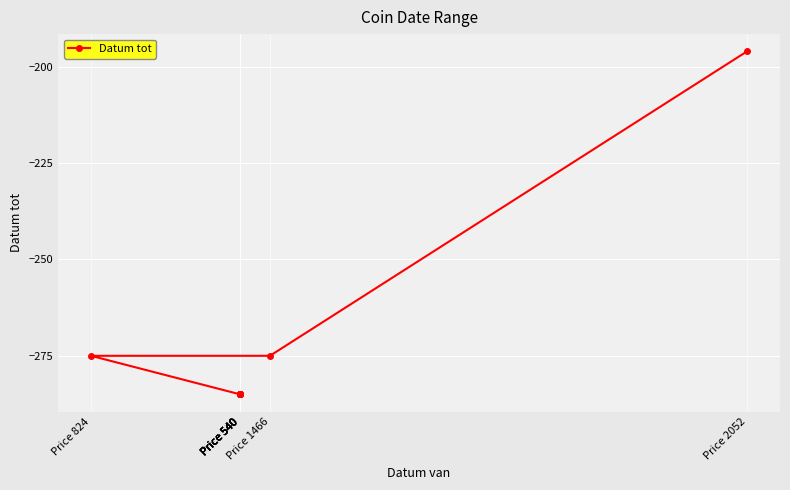

At which category does the chart reach its peak across all series?

Price 2052